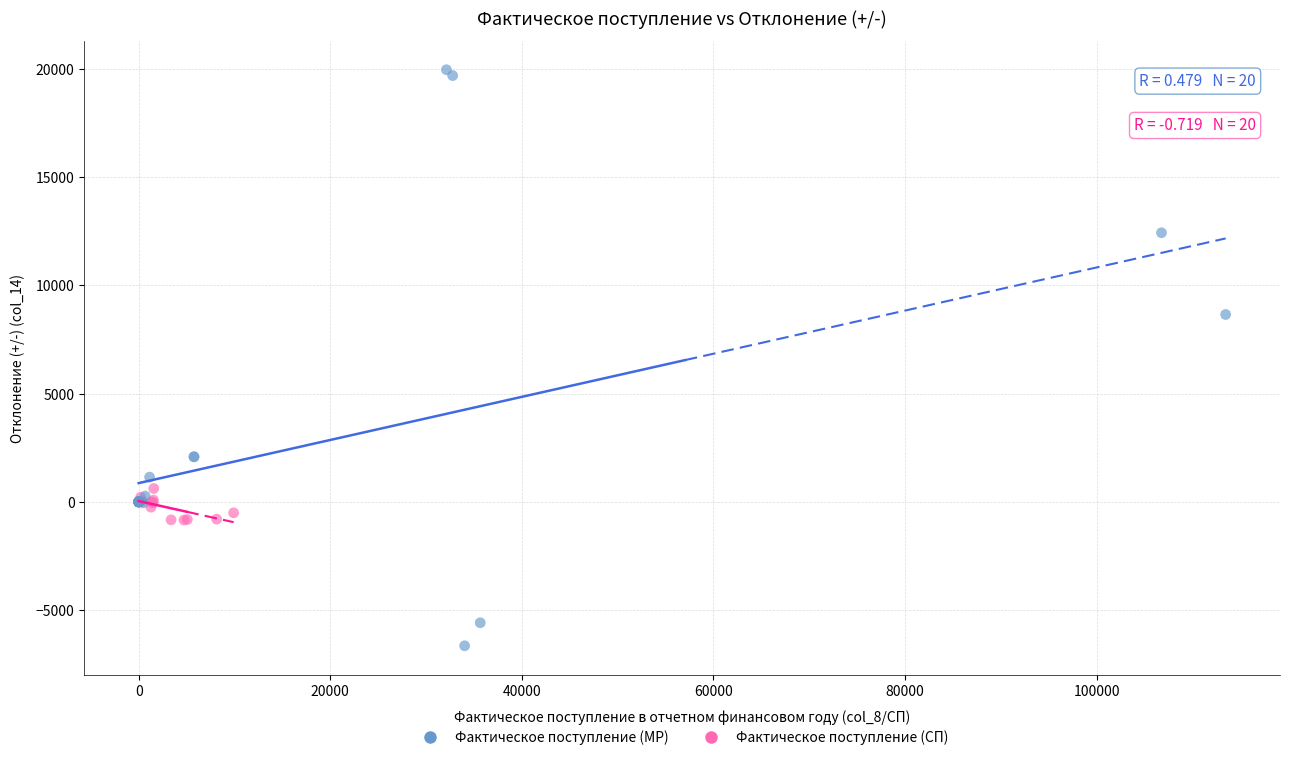

What are all the series names shown in the legend?

Фактическое поступление (МР), Фактическое поступление (СП)